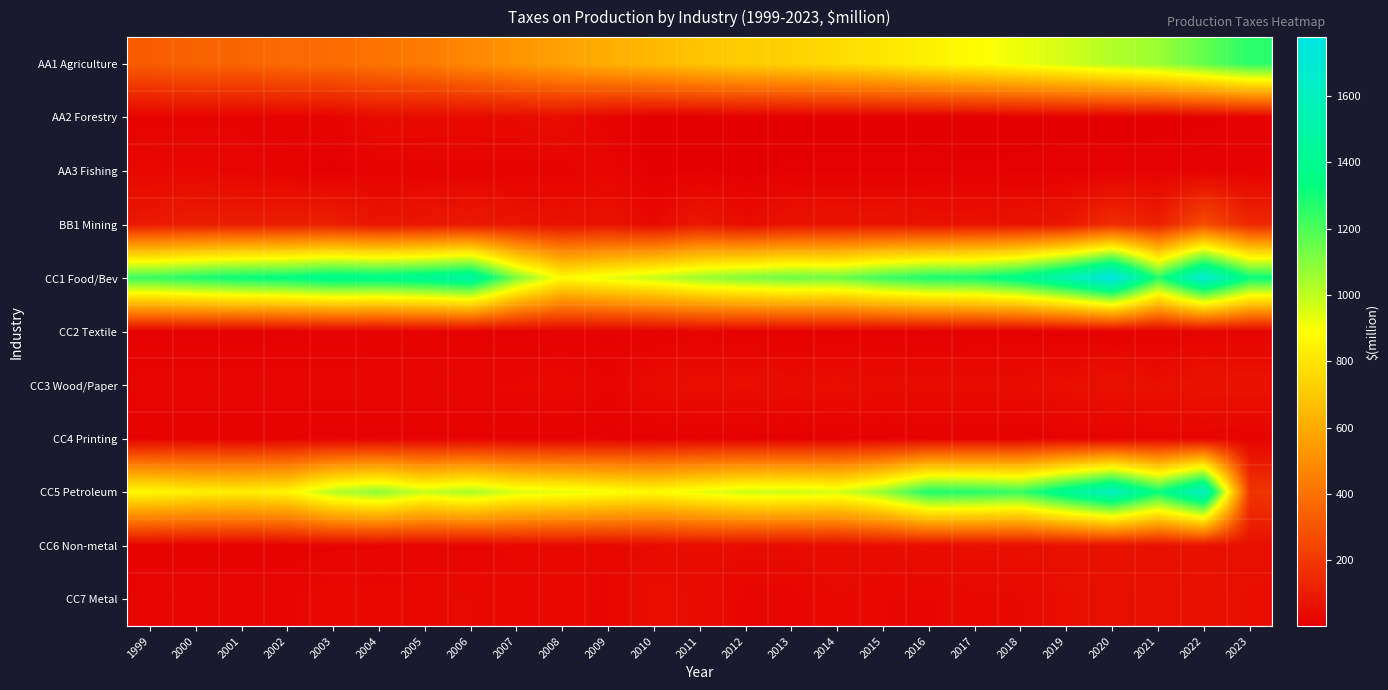

Which series changed the most between 2008 and 2011?

CC1 Food/Bev